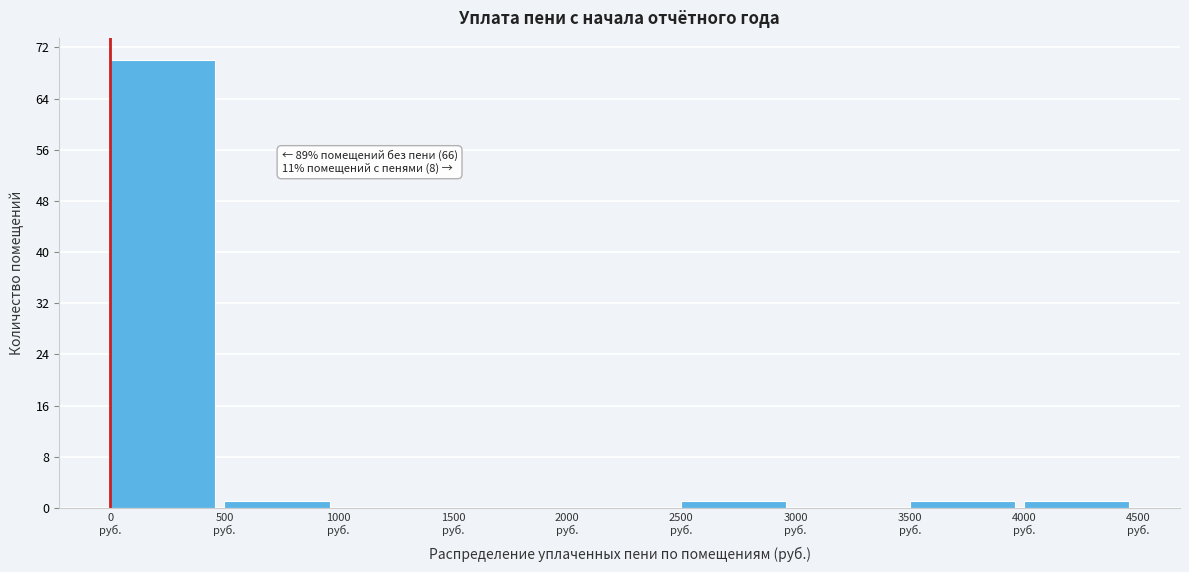

Which range on the x-axis has the tallest bar?

0 to 500